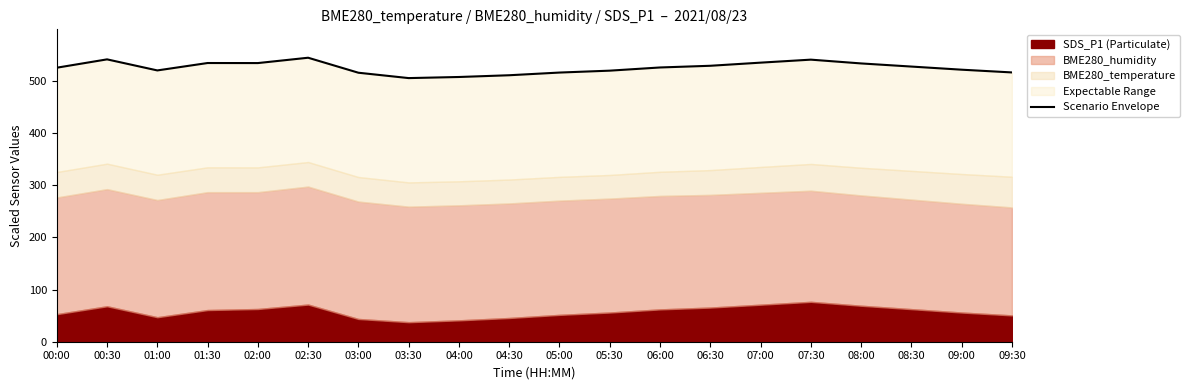

What is the change in value from 08:00 to 08:30?

-6.0